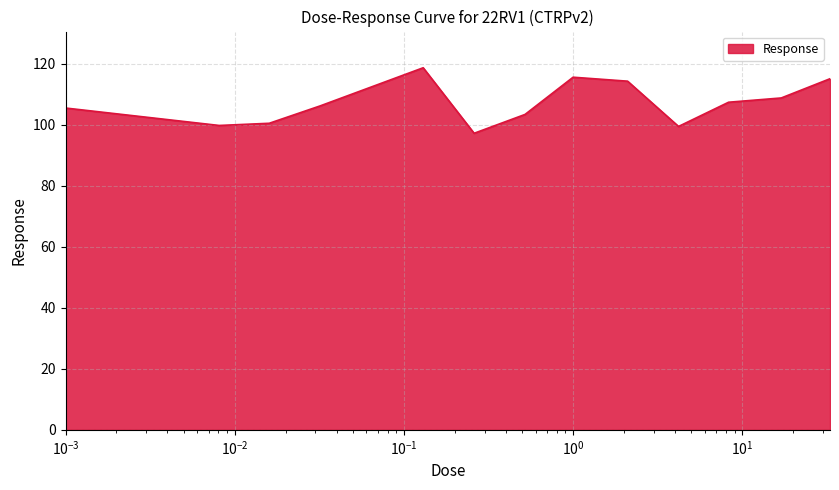

What is the difference between the maximum and minimum values?

21.5